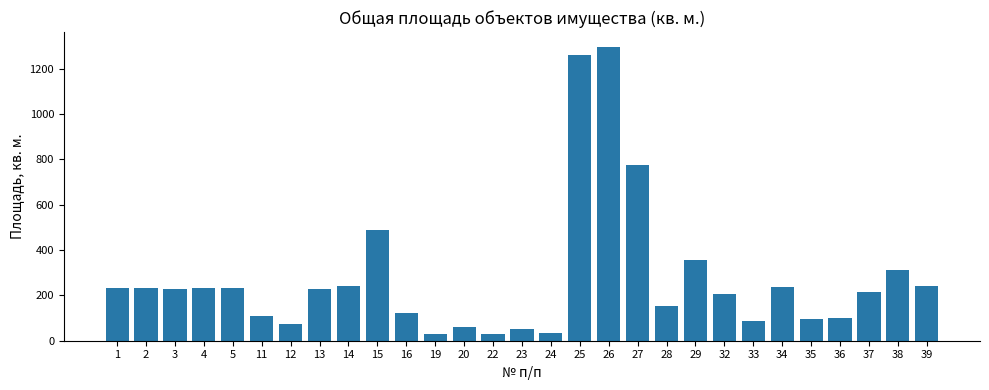

Are the bars grouped side by side (vs. stacked)?

No